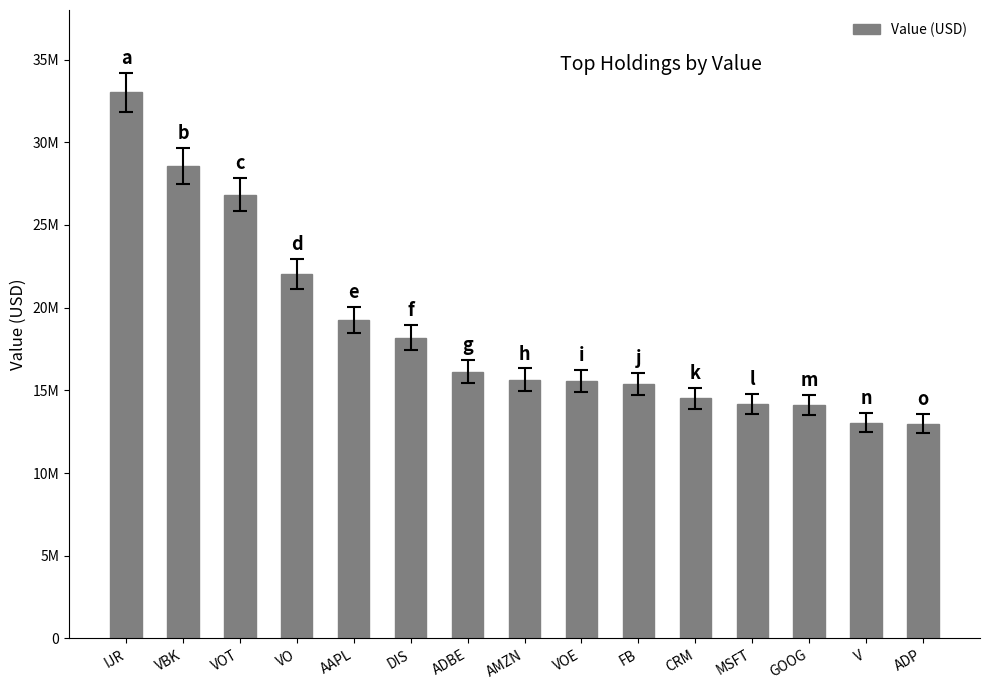

What is the smallest value displayed?

12988000